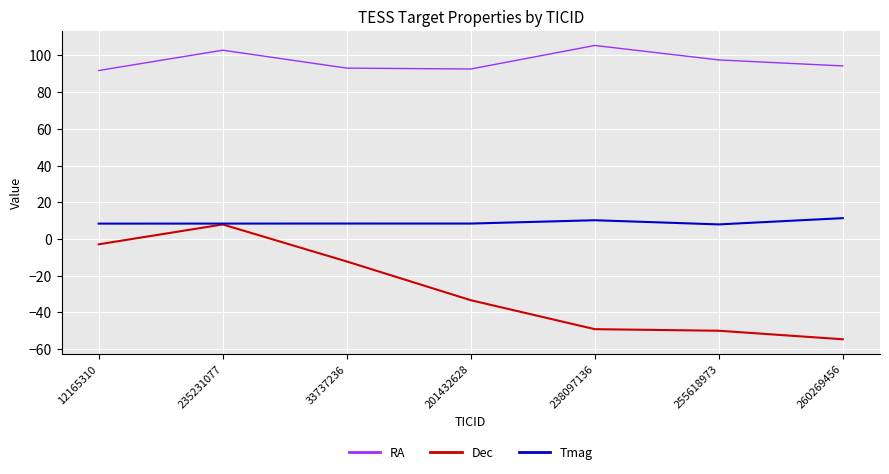

What is the lowest value of the Tmag series?

7.9